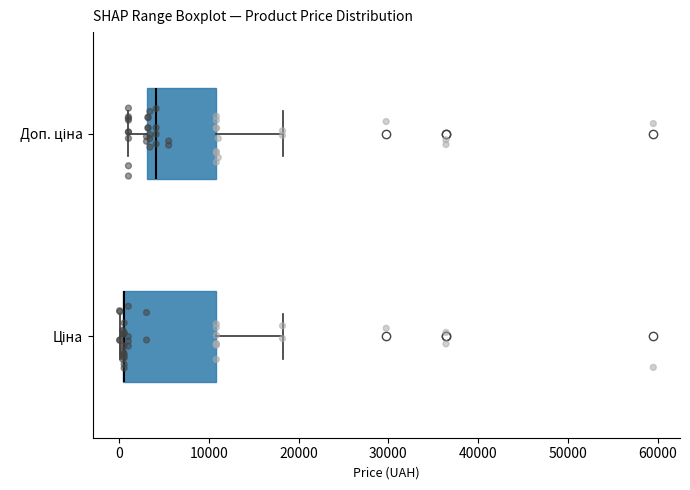

Where does the right whisker of the box for Ціна end on the x-axis? The values are not printed on the chart, so give them approximately, as read against the axis.

18000